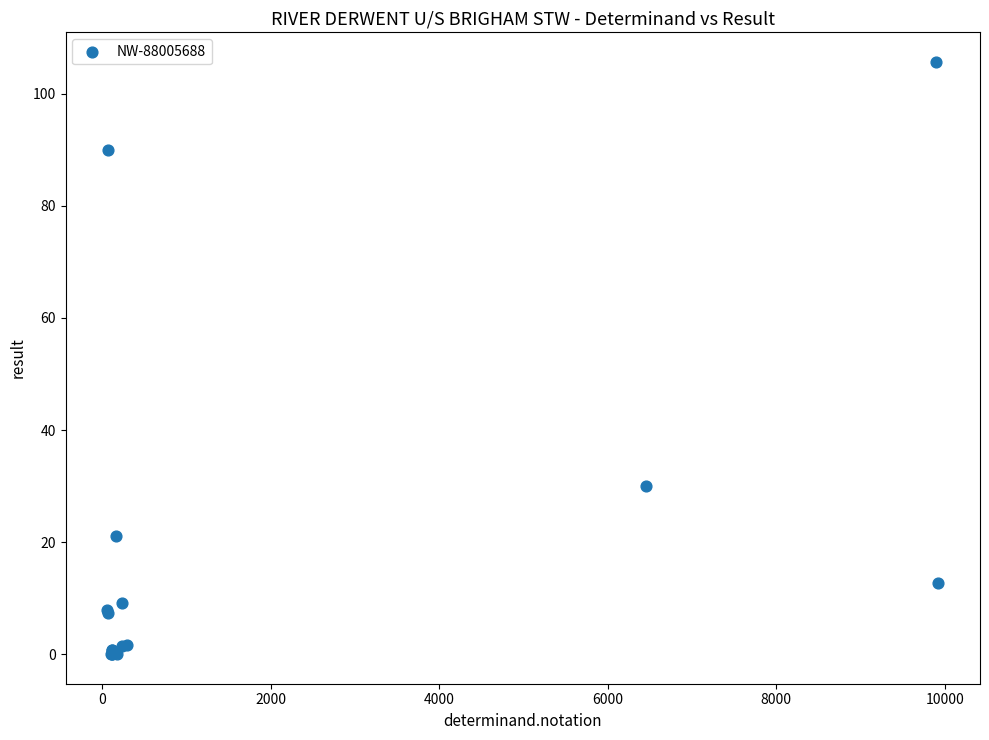

What Y value in the scatter plot is closest to 52?

30.0